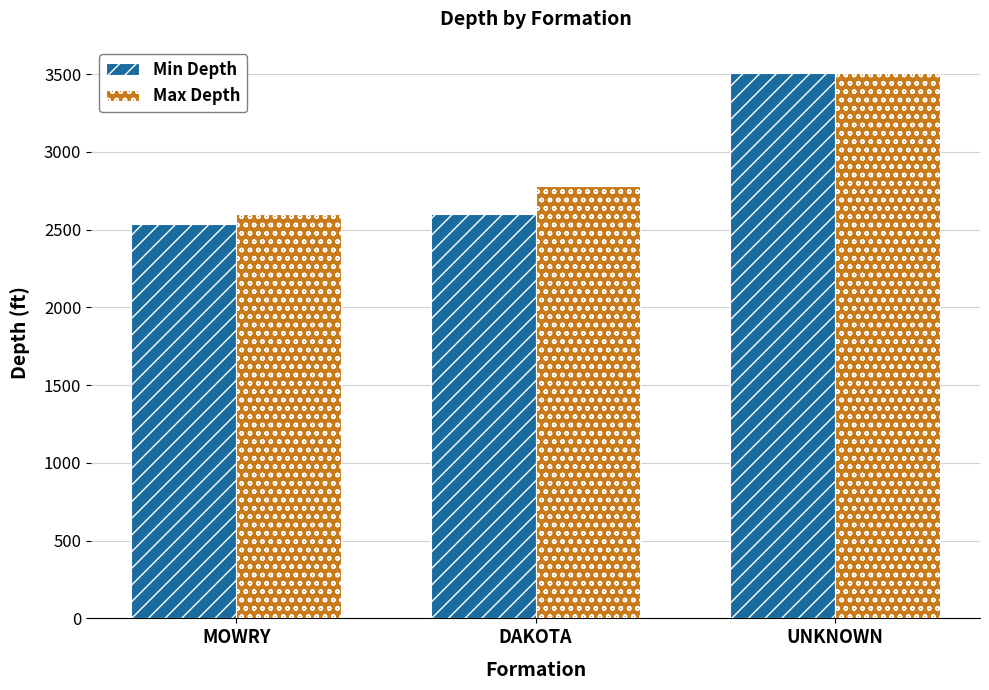

What is the difference between the highest and lowest values at MOWRY?

65